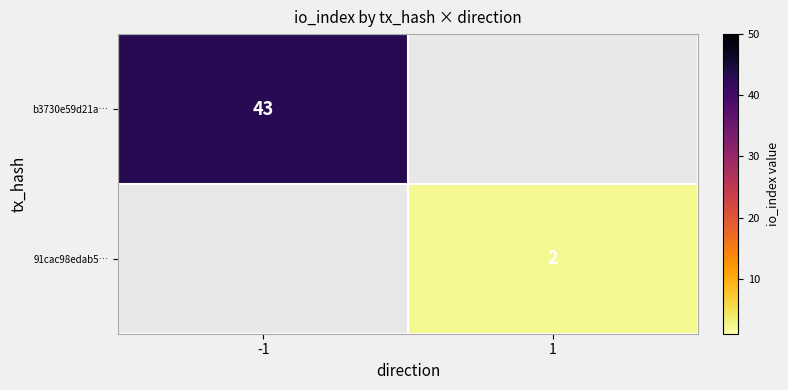

Is it true that 91cac98edab5… equals 1.2 at 1?

False